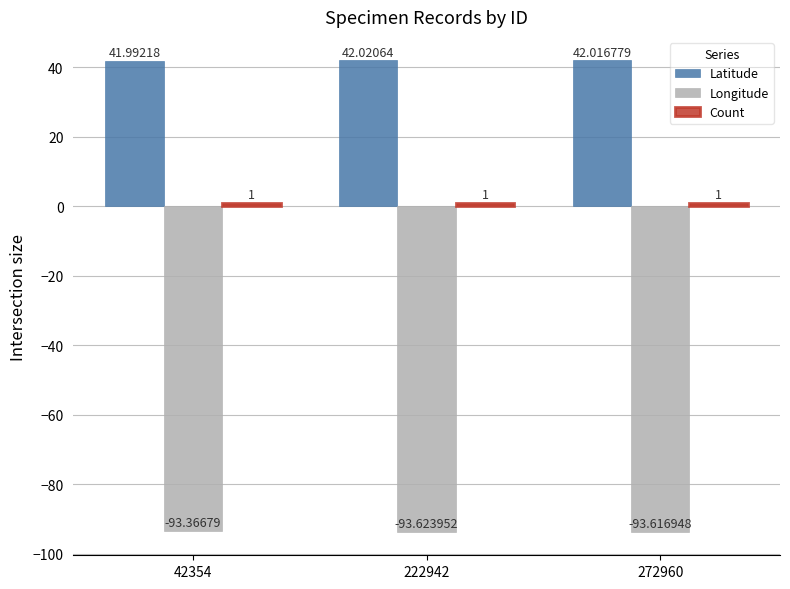

What is the spread (max minus min) of values at 272960?

135.6